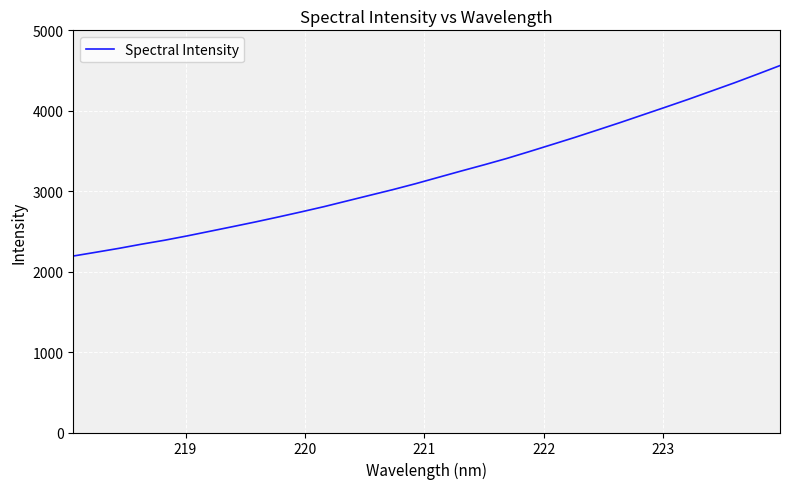

What is the smallest value displayed?

2194.0